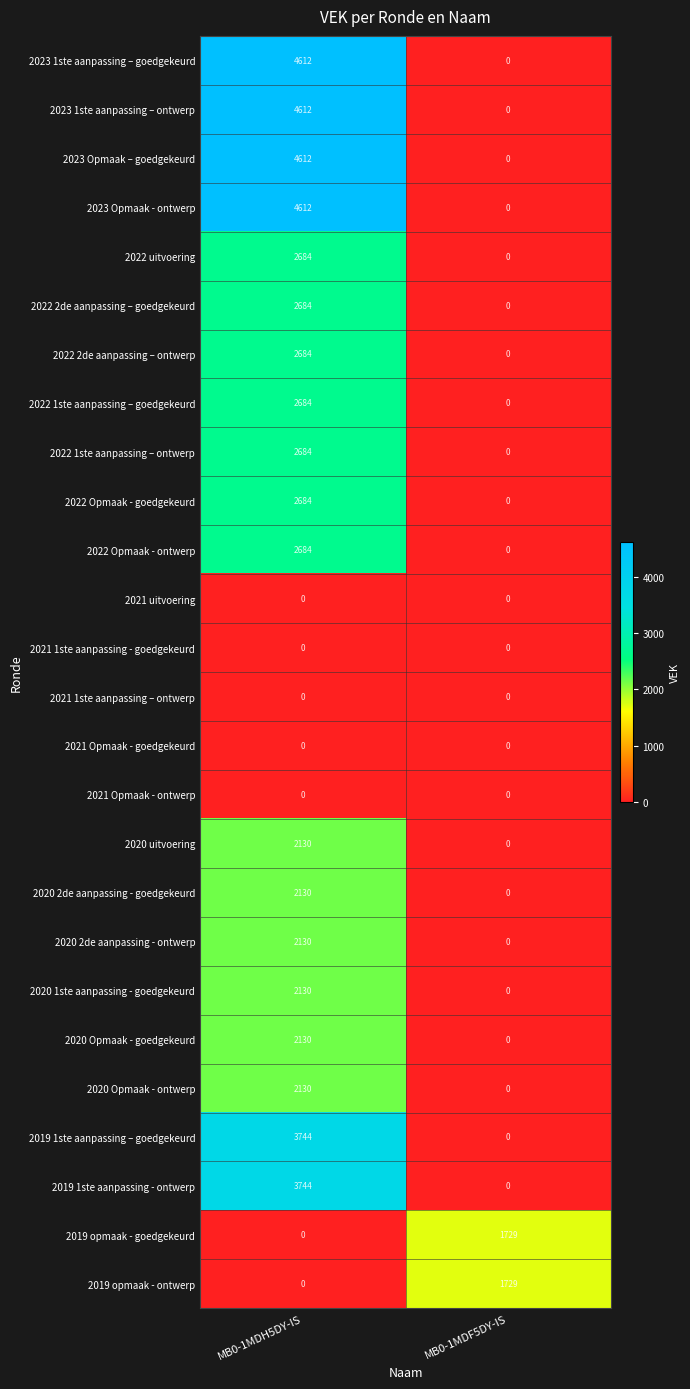

What is the spread (max minus min) of values at MB0-1MDH5DY-IS?

4612